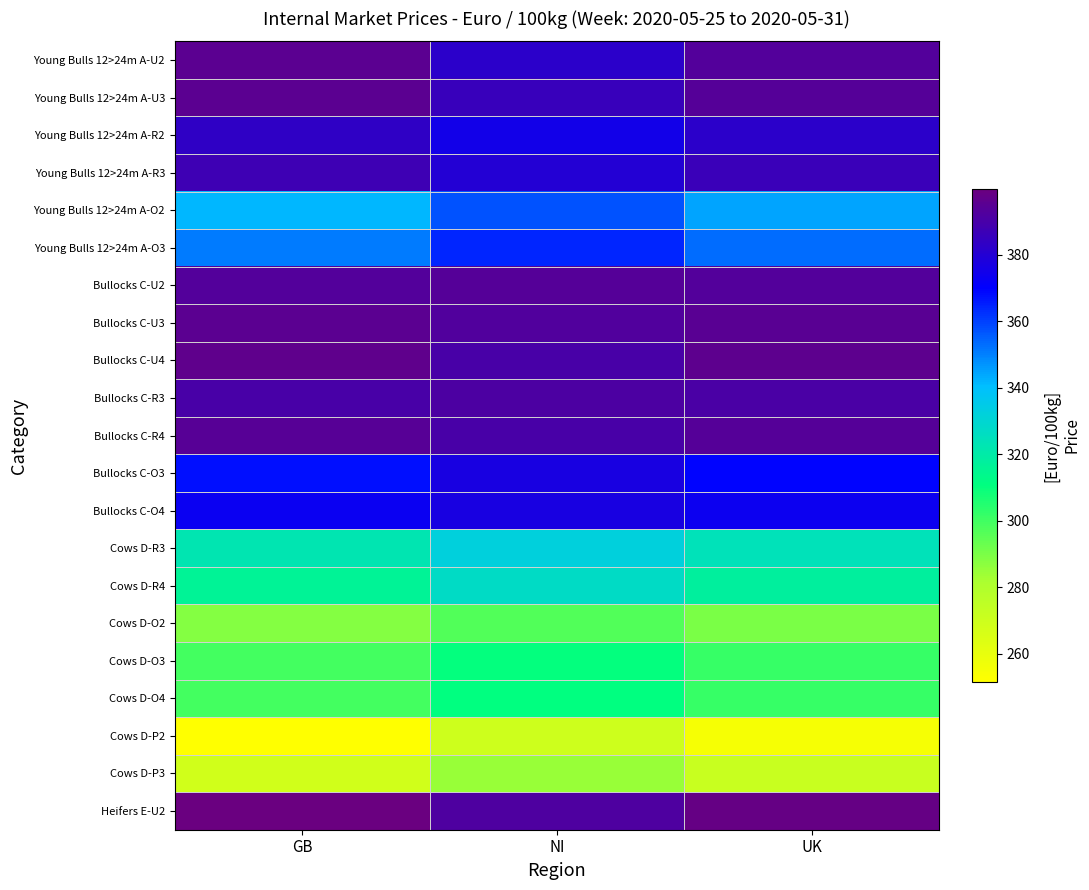

What is the difference between the highest and lowest values at GB?

148.3